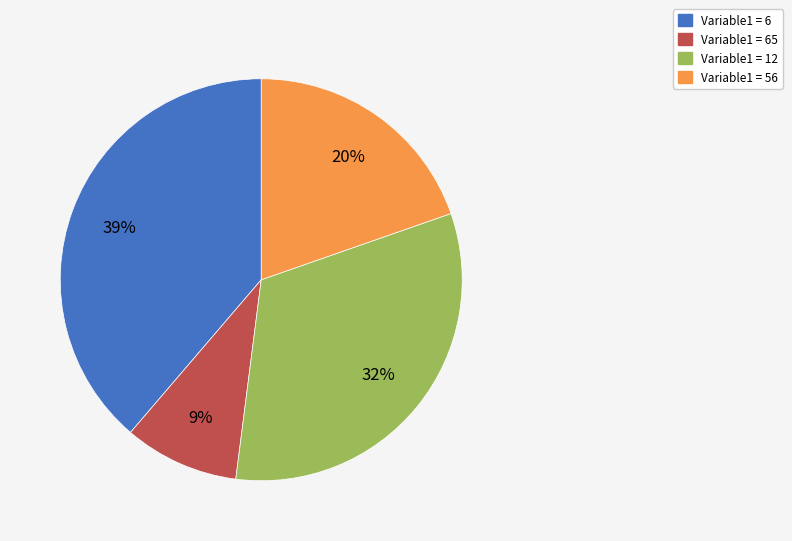

Which has a higher value, Variable1 = 6 or Variable1 = 65?

Variable1 = 6